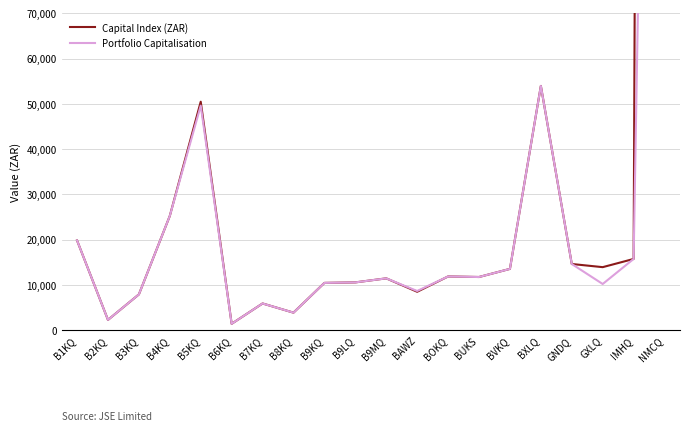

Reading right to left, list all the values displayed in this chart.

Capital Index (ZAR): 1632160.1	15745.0	13933.1	14631.1	53960.0	13549.1	11757.5	11879.0	8493.5	11458.8	10569.5	10456.5	3887.2	5911.5	1424.3	50470.2	25252.1	7913.5	2289.5	19831.6
Portfolio Capitalisation: 409866.5	15745.0	10211.3	14631.1	53960.0	13549.1	11757.5	11879.0	8667.0	11458.8	10569.5	10456.5	3887.2	5911.5	1424.3	49597.3	25252.1	7913.5	2289.5	19831.6